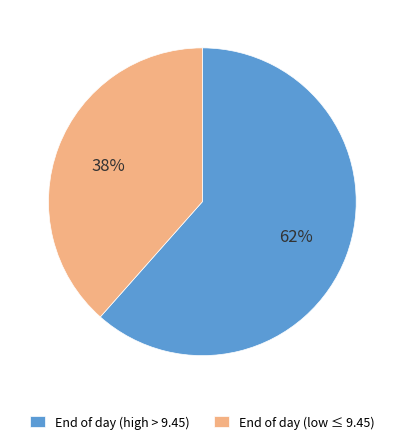

Is there a majority slice in this chart?

Yes